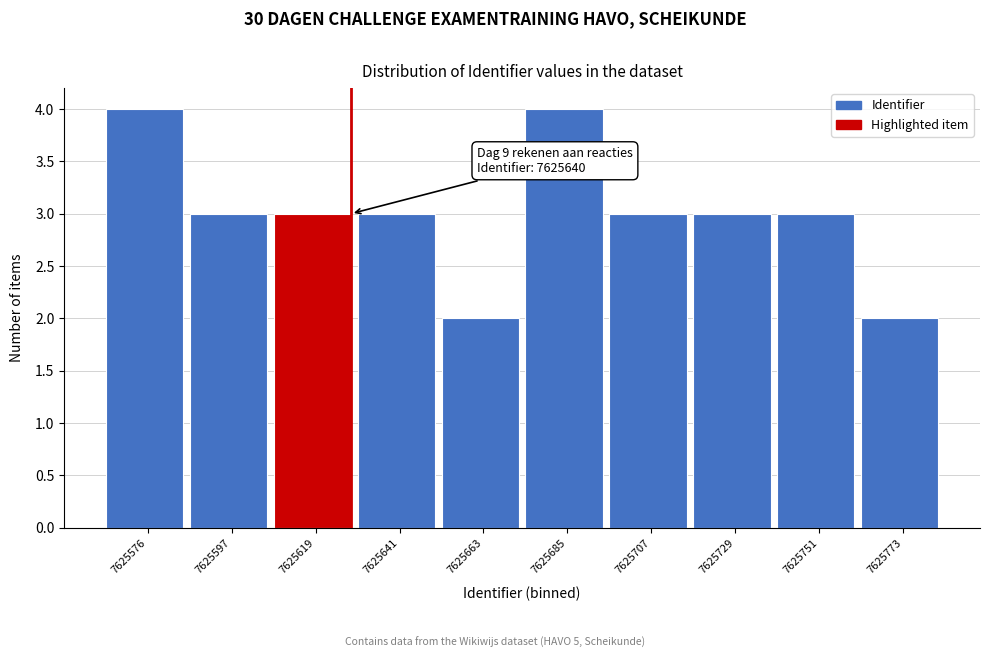

Reading left to right, transcribe all the data shown in this chart.

4	3	3	3	2	4	3	3	3	2